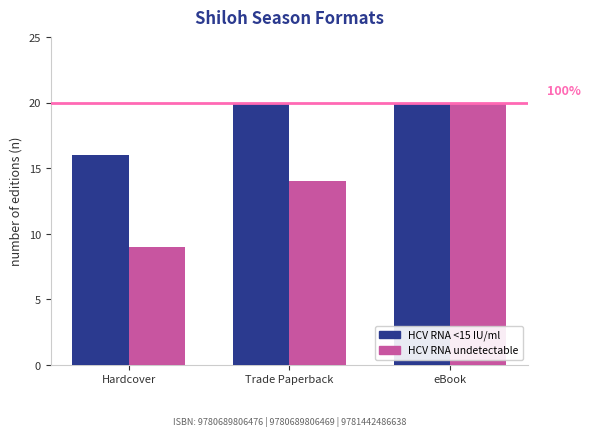

What is the label of the 3rd bar from the left?

eBook